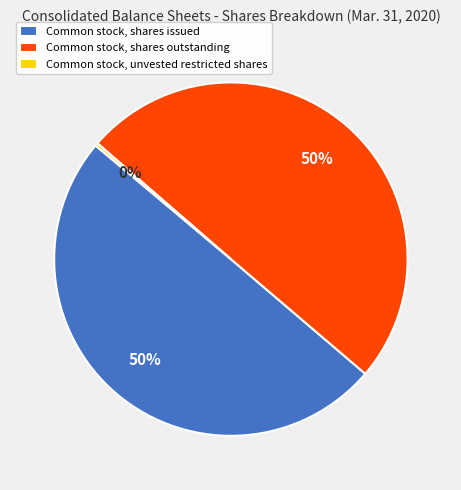

To the nearest percent, what portion does Common stock, shares issued represent?

50%